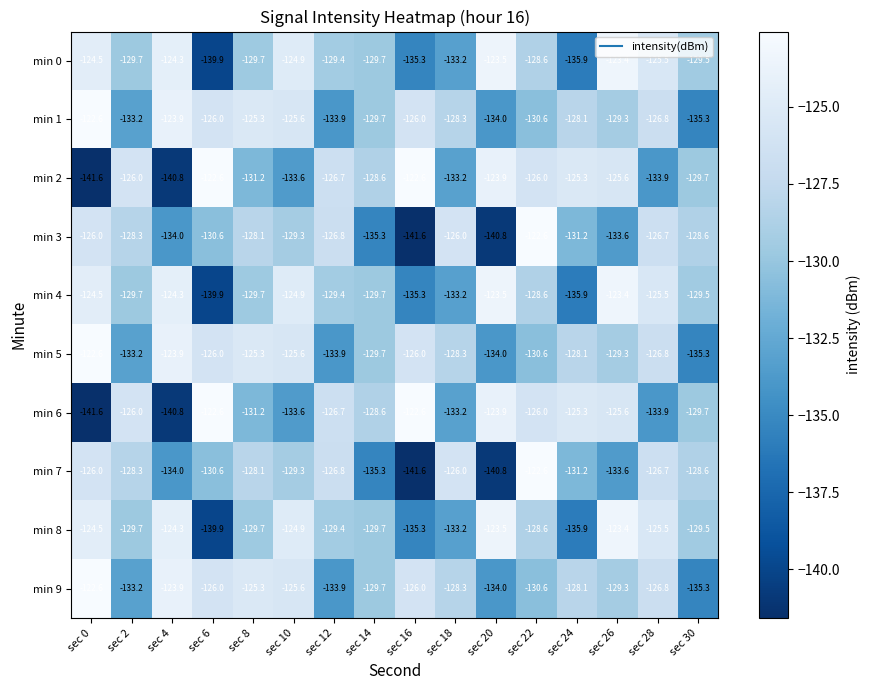

What is the sum of all min 3 values?

-2089.5